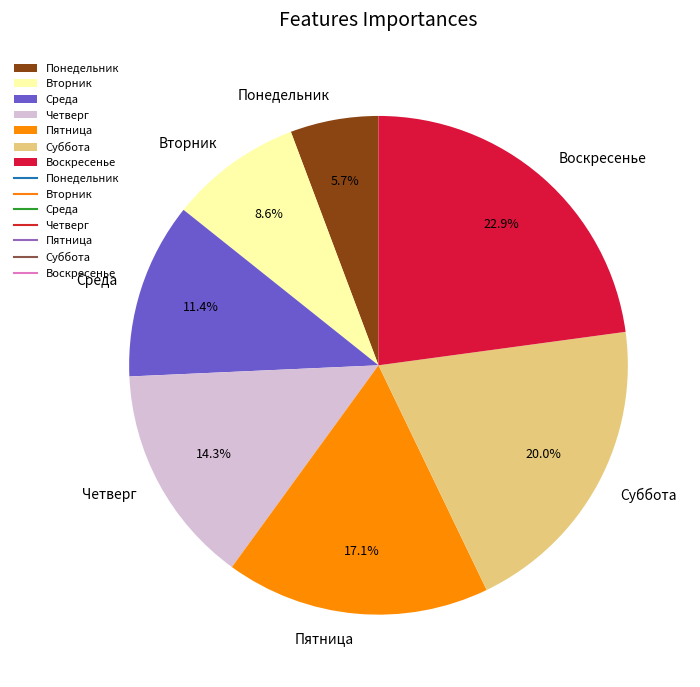

Between Суббота and Вторник, which is larger?

Суббота